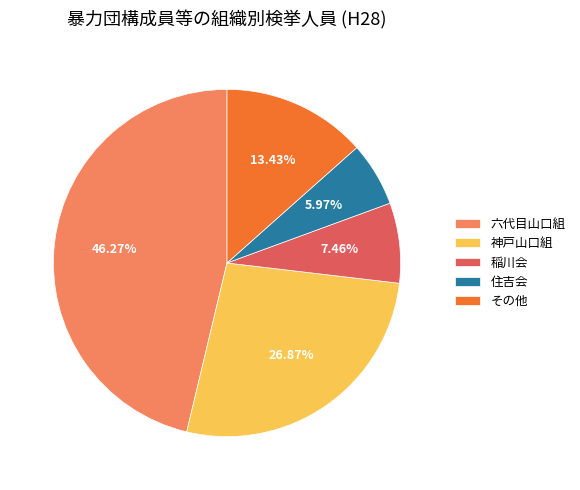

To the nearest percent, what percentage of the pie is その他?

13%